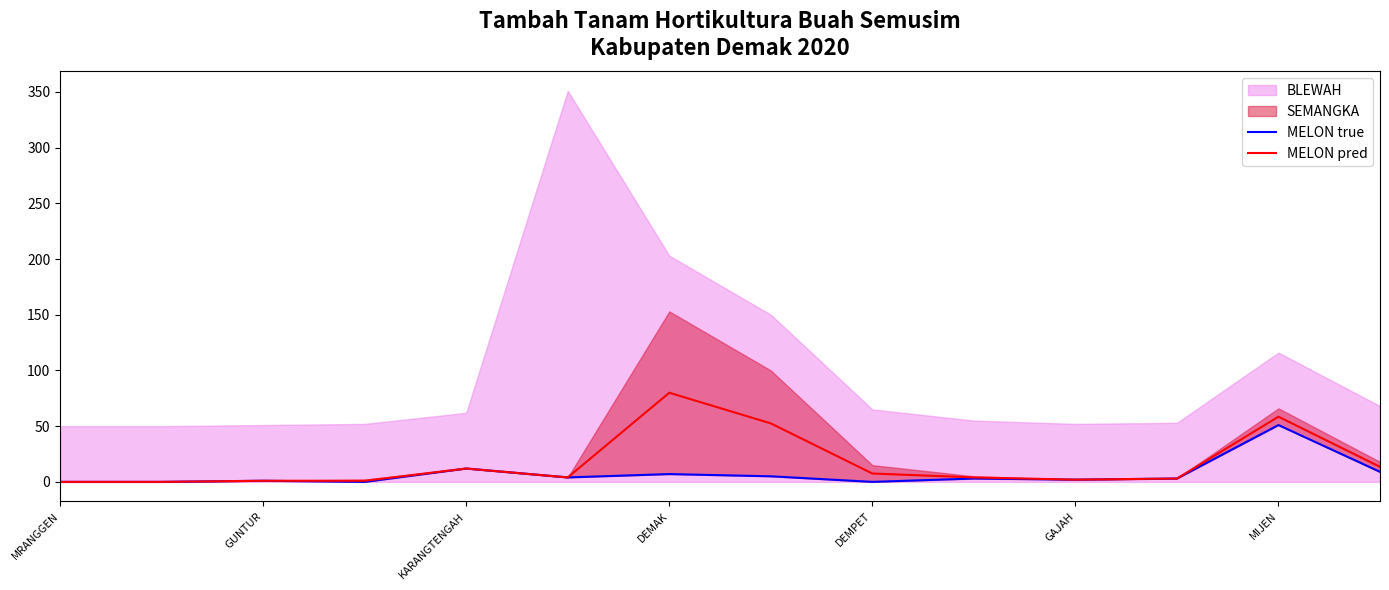

Which category has the highest value in the MELON pred series?

DEMAK